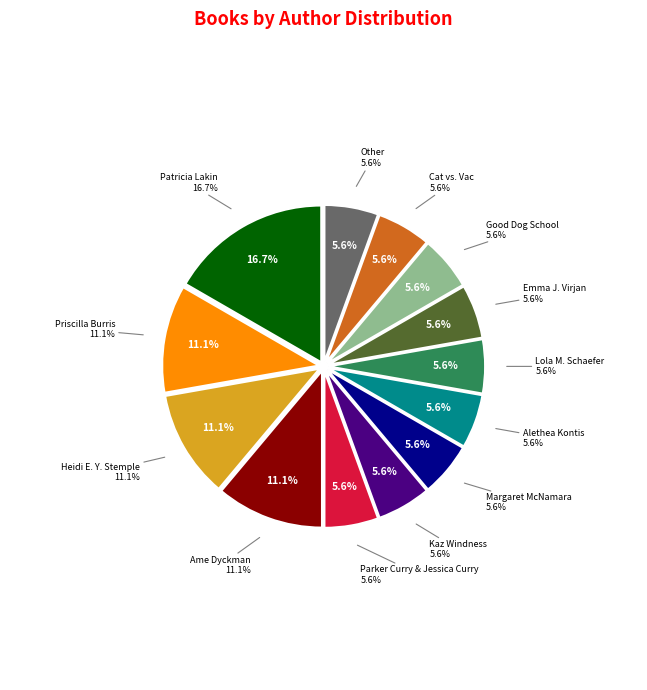

Is Heidi E. Y. Stemple the majority of the pie?

No